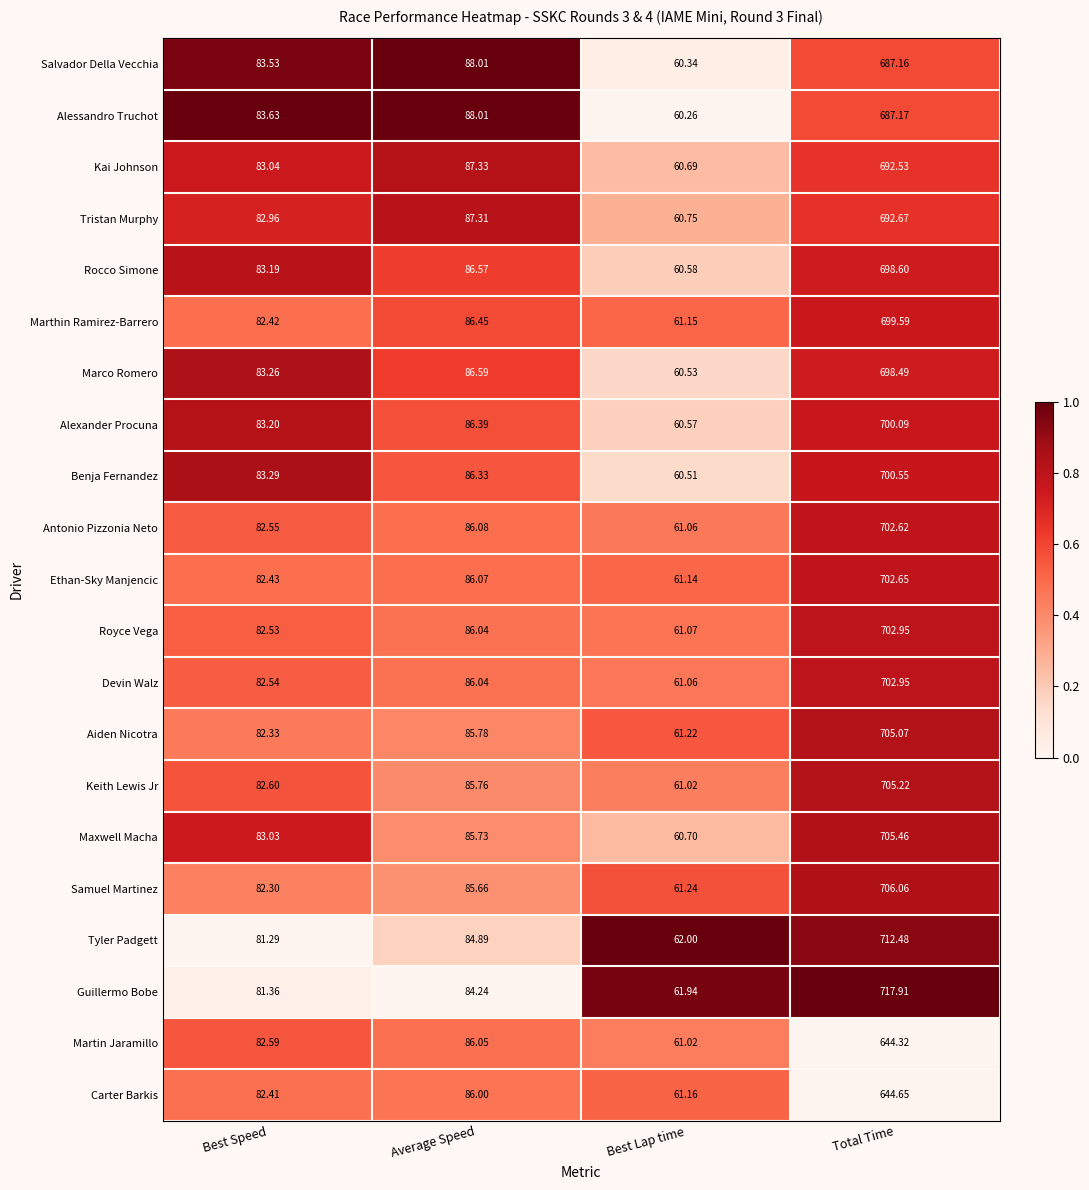

How many data points does each series have?

4